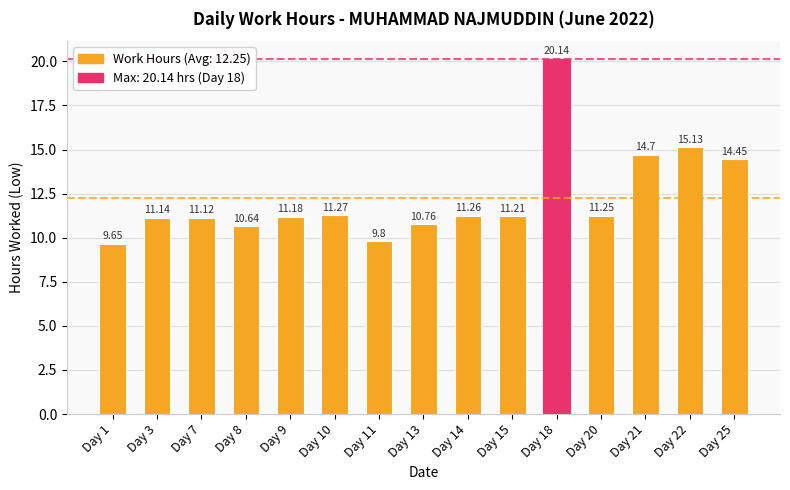

What is the sum of the values at Day 21 and Day 15?

25.9